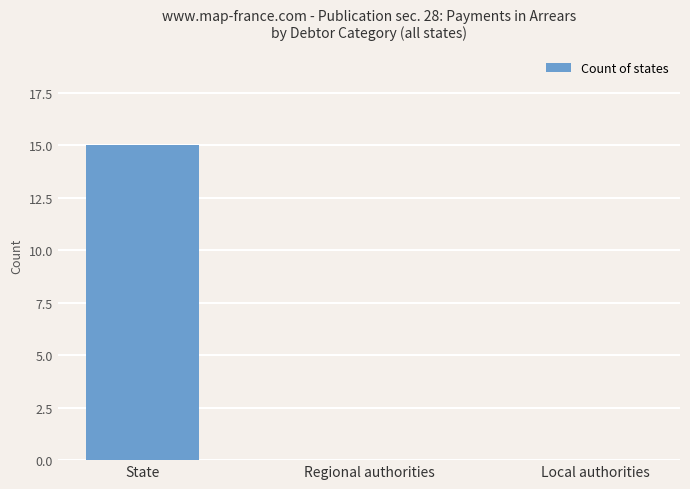

The value at State is 5. True or false?

False